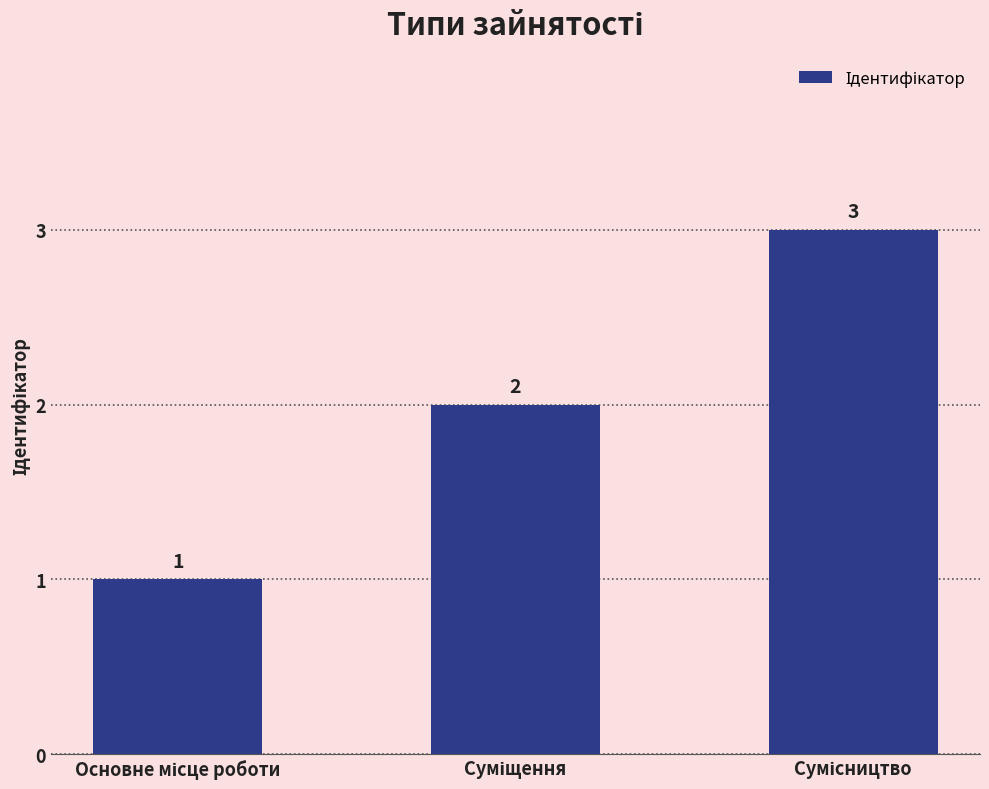

What is the sum of all values?

6